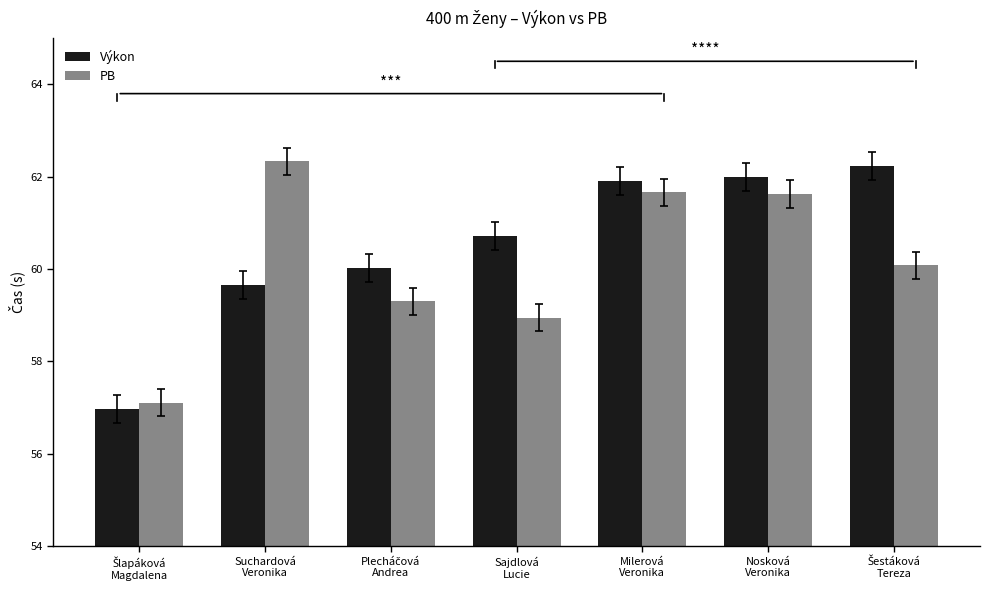

What is the greatest value displayed?

62.3